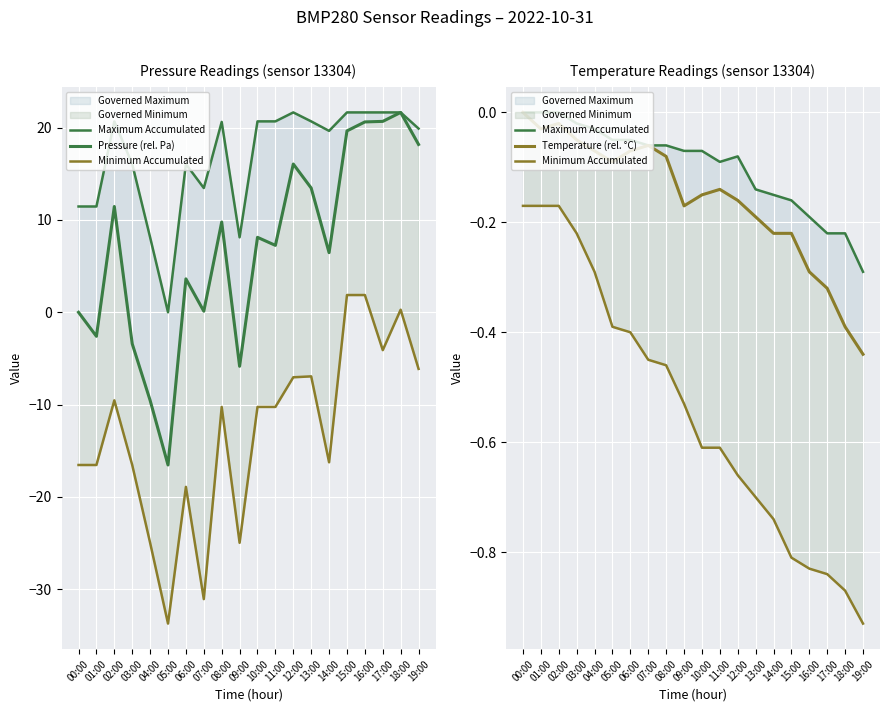

True or false: Pressure (rel. Pa) and Maximum Accumulated cross at least once.

True